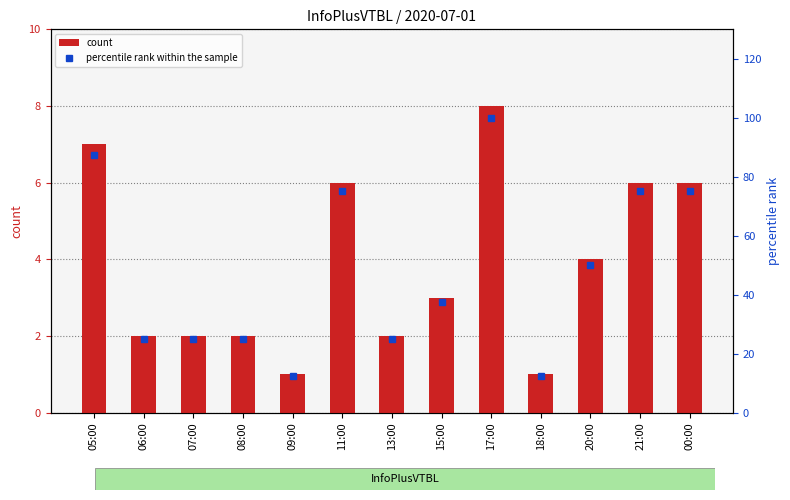

Which has a higher value, 09:00 or 08:00?

08:00